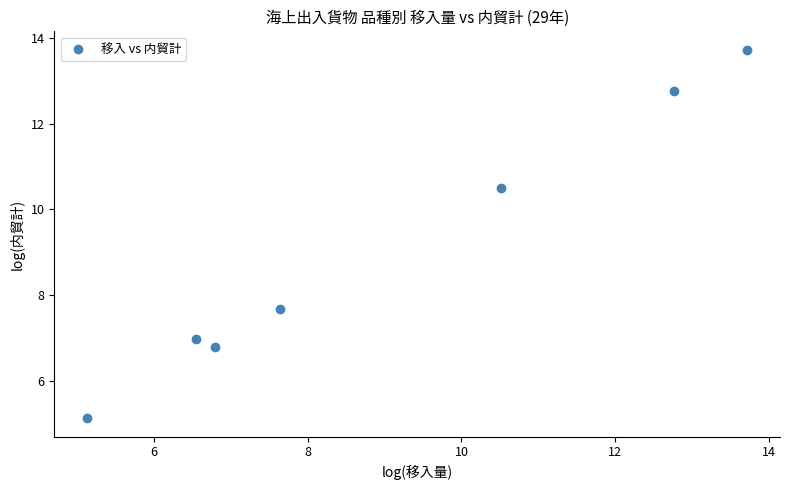

What Y value in the scatter plot is closest to 9?

7.7